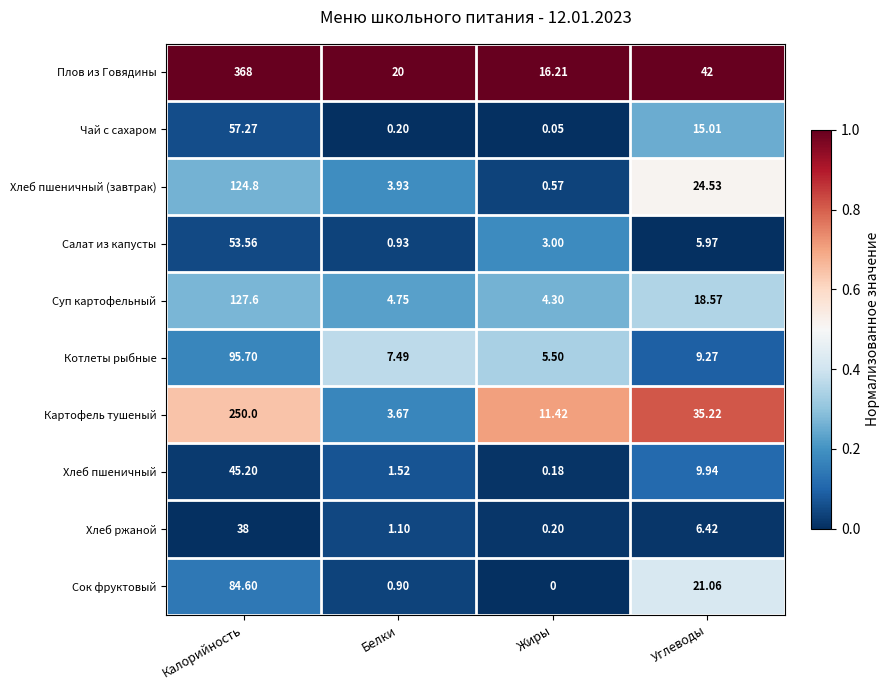

At which label does Хлеб пшеничный (завтрак) reach its peak?

Калорийность